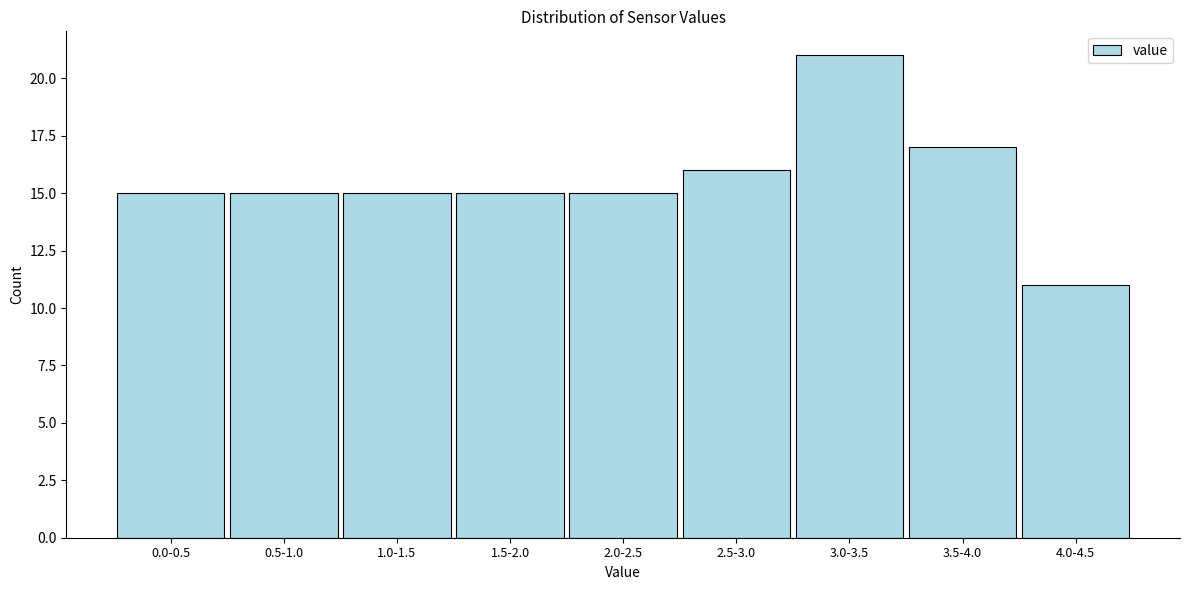

Reading left to right, transcribe all the data shown in this chart.

15	15	15	15	15	16	21	17	11